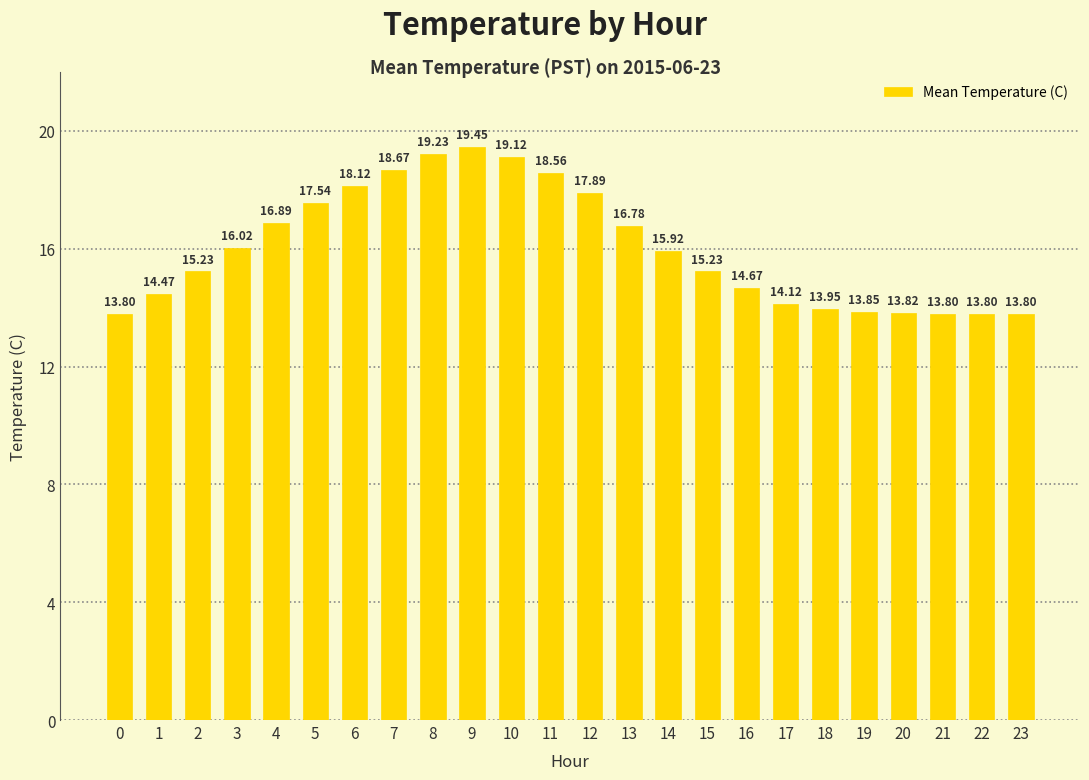

What is the sum of the values at 1 and 18?

28.4